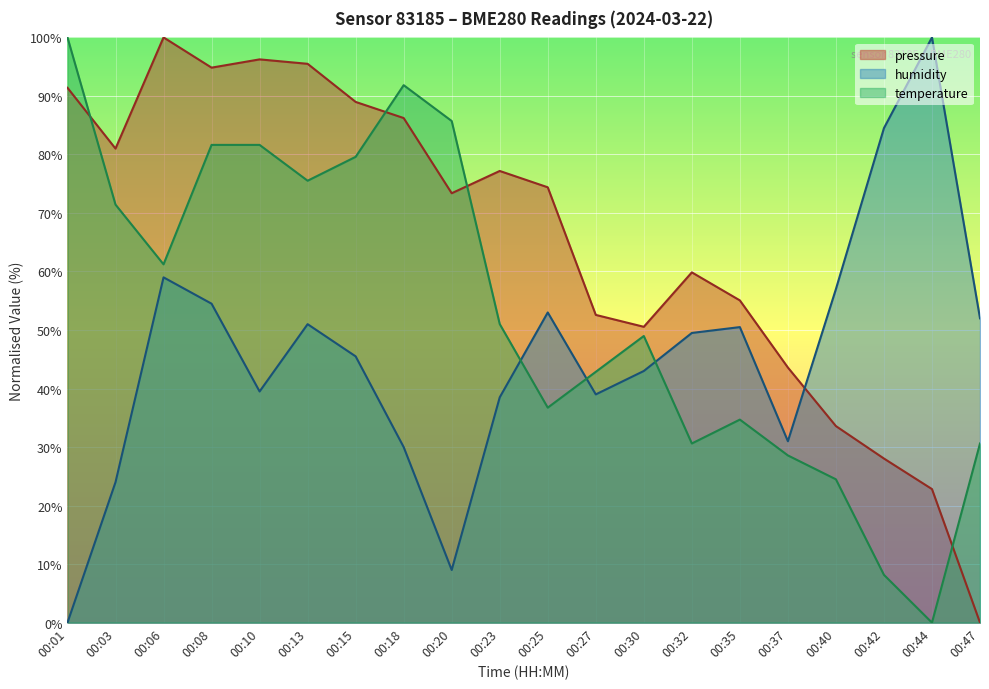

How many lines are shown in the chart?

3